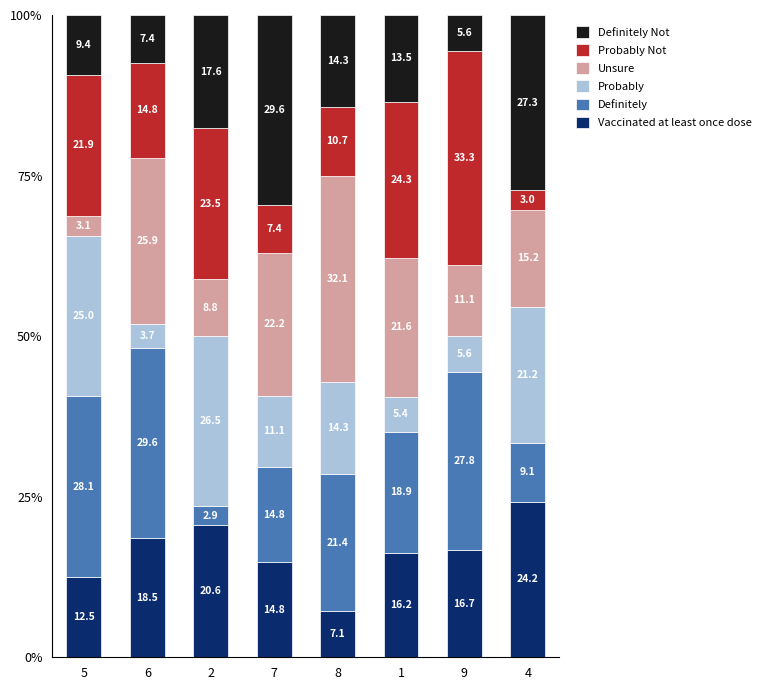

What is the sum of the Vaccinated at least once dose values at 7 and 2?

35.4